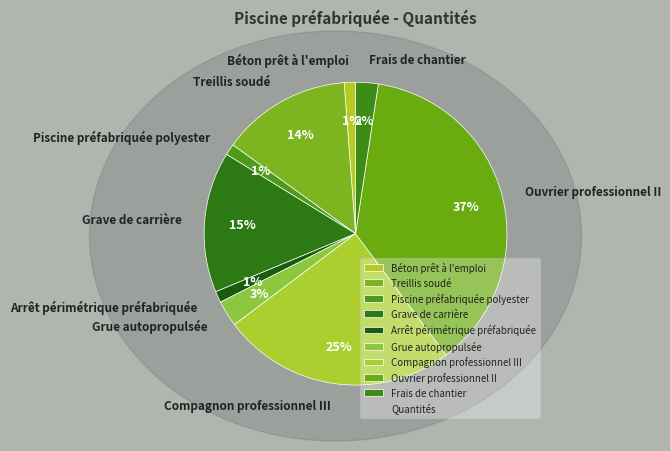

What is the largest slice in the pie chart?

Ouvrier professionnel II